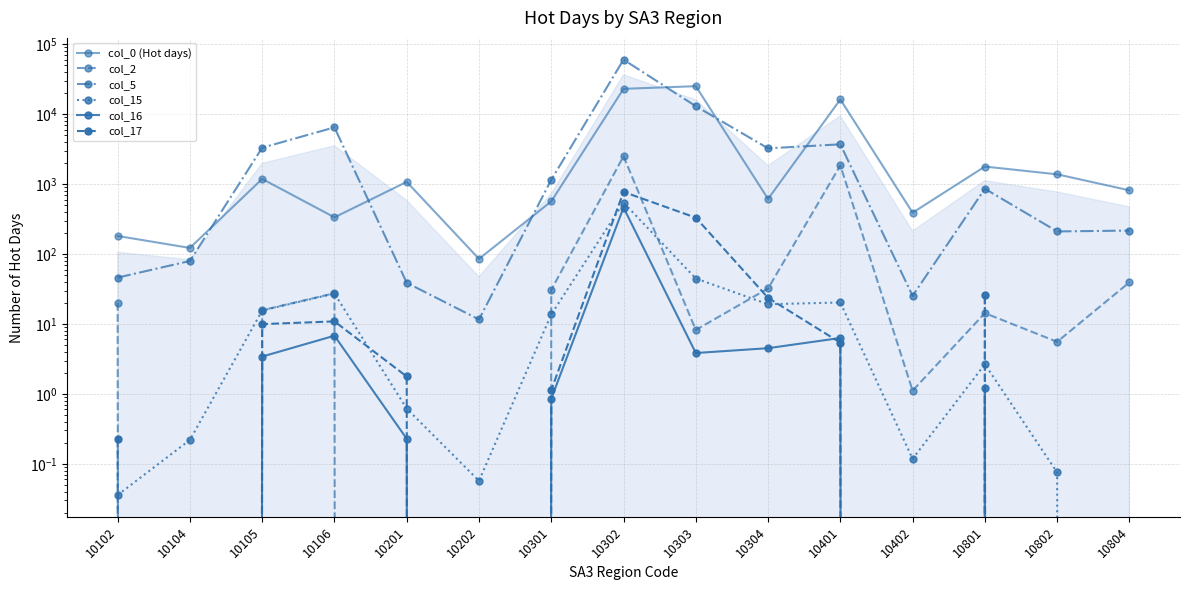

Reading right to left, transcribe all the data shown in this chart.

col_0 (Hot days): 815.0	1380.8	1782.5	390.2	16255.0	614.3	25155.0	23034.0	566.6	85.3	1076.3	335.0	1186.5	122.3	181.3
col_2: 39.4	5.6	14.3	1.1	1848.8	32.2	8.2	2500.7	30.7	0.0	0.0	27.5	15.7	0.0	19.9
col_5: 216.6	210.6	858.2	25.2	3707.7	3247.8	13007.0	60218.0	1152.4	11.6	38.8	6479.8	3315.1	79.6	46.0
col_15: 0.0	0.1	2.7	0.1	20.3	19.2	44.7	544.3	13.7	0.1	0.6	27.2	15.6	0.2	0.0
col_16: 0.0	0.0	1.2	0.0	6.3	4.5	3.8	461.9	0.9	0.0	0.2	6.8	3.4	0.0	0.0
col_17: 0.0	0.0	26.1	0.0	5.4	23.6	331.3	774.1	1.1	0.0	1.8	10.9	10.0	0.0	0.2